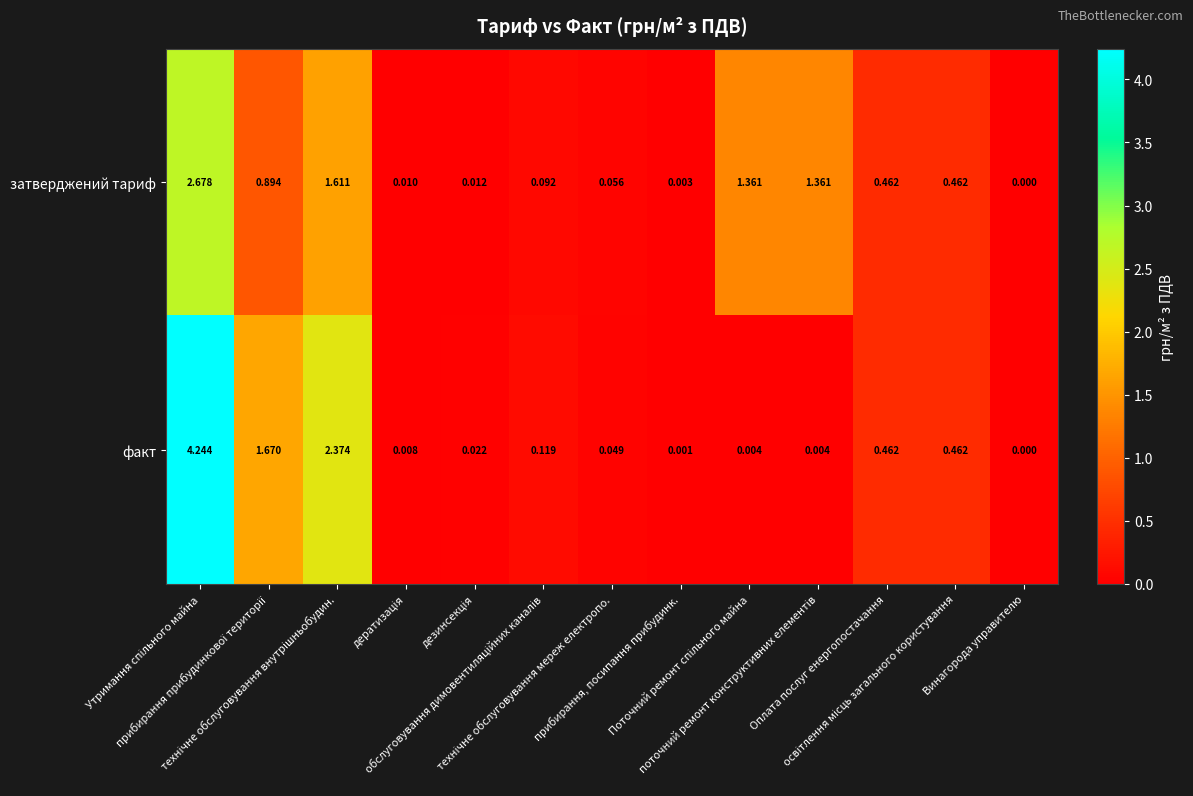

Count the number of categories in the chart.

13